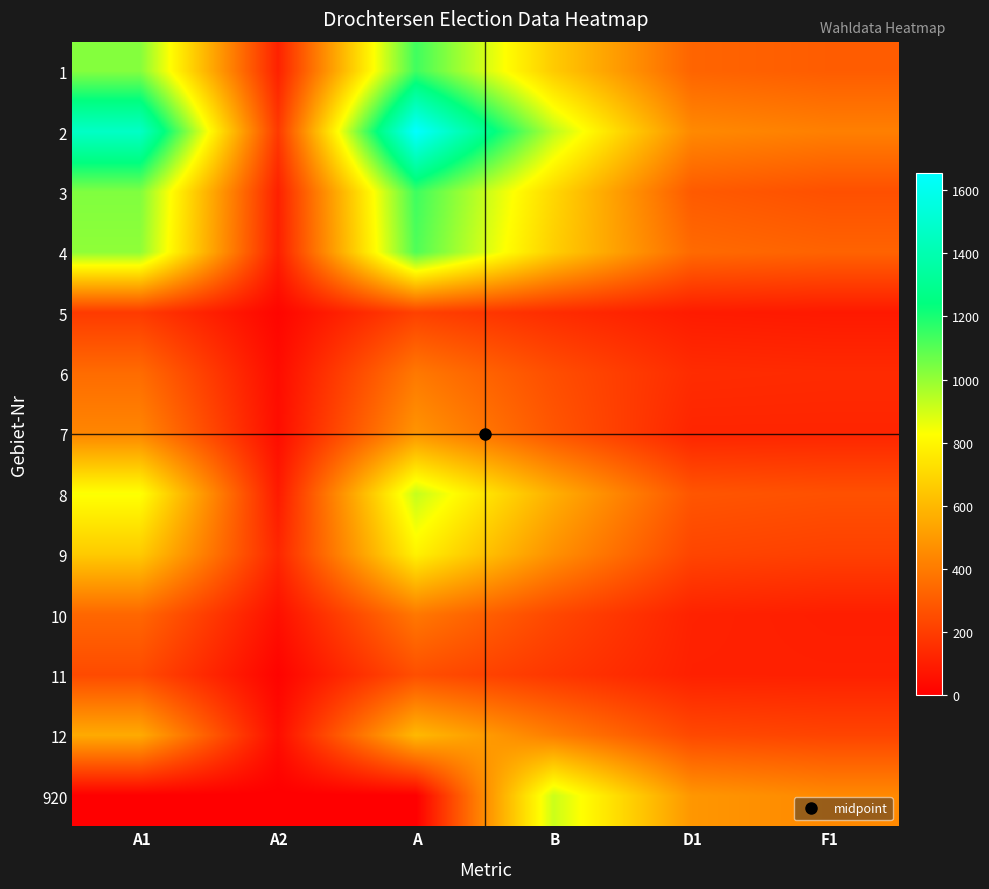

What is the spread (max minus min) of values at F1?

361